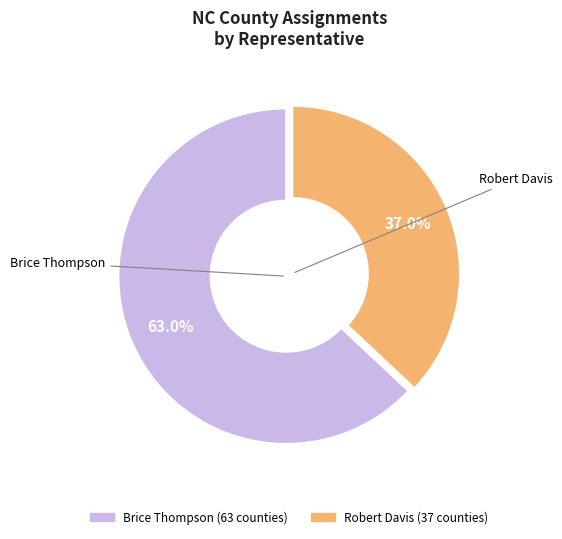

What portion of the pie excludes Robert Davis?

63.0%